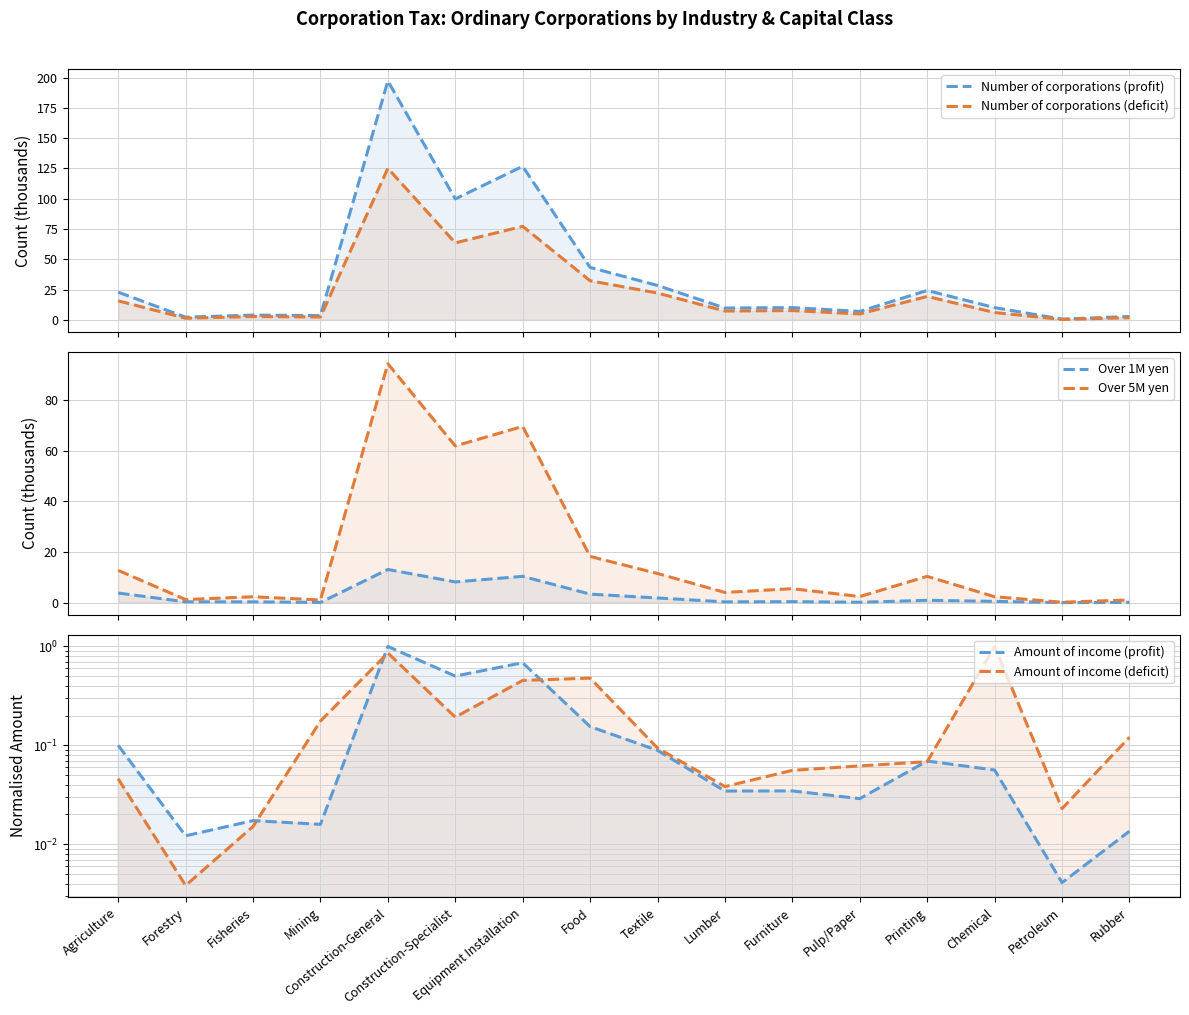

What is the difference between the maximum and second lowest values in the Over 5M yen series?

93.3